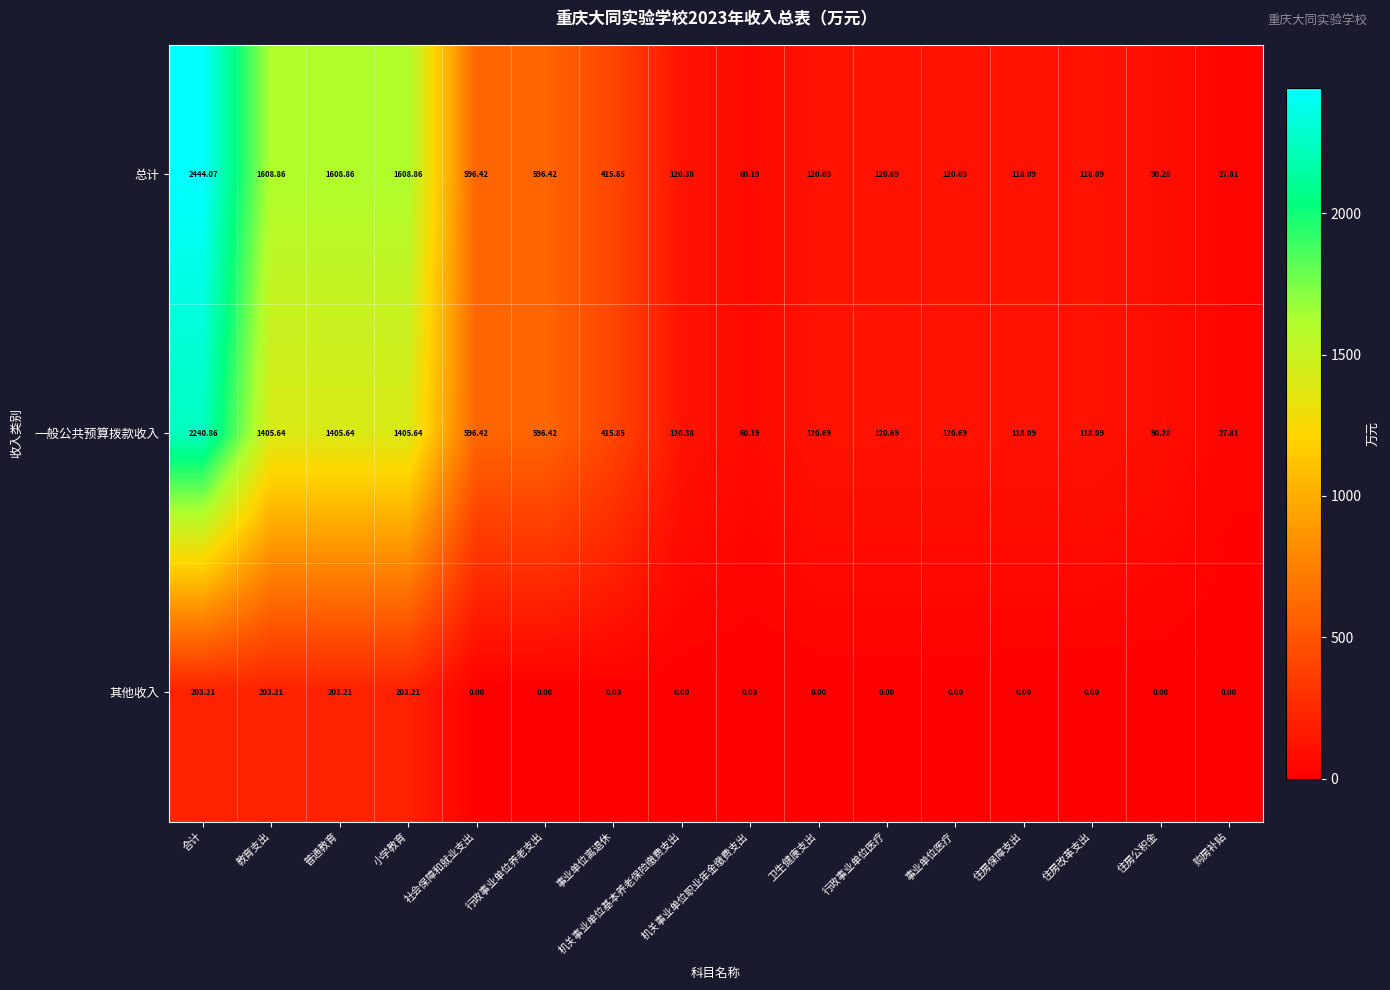

At 合计, list the series in order from smallest to largest.

其他收入, 一般公共预算拨款收入, 总计